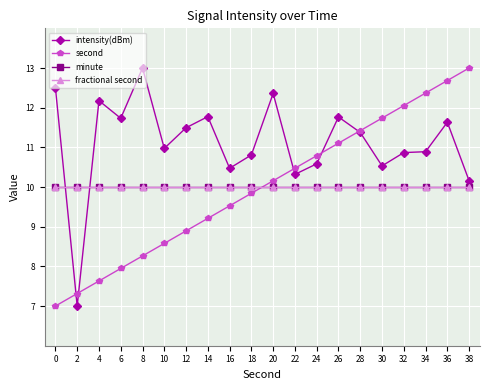

Does the chart have visible grid lines?

Yes